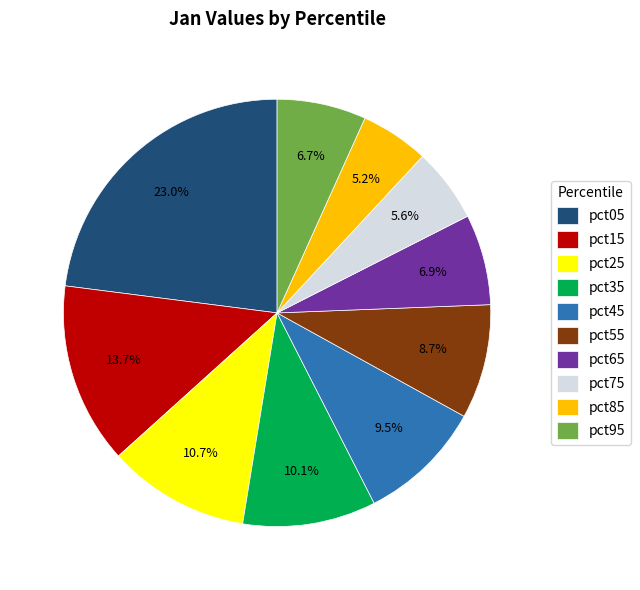

True or false: pct75 accounts for 6% of the total.

True